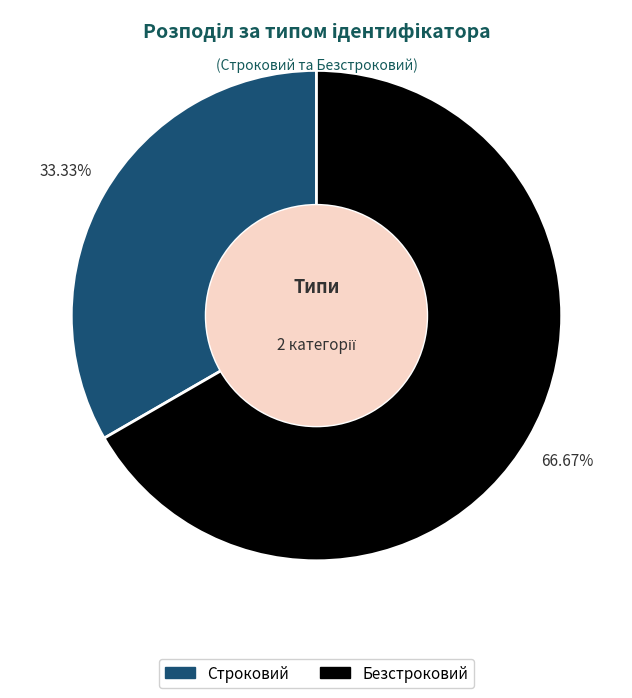

What is the ratio of the value at Строковий to the value at Безстроковий?

0.5